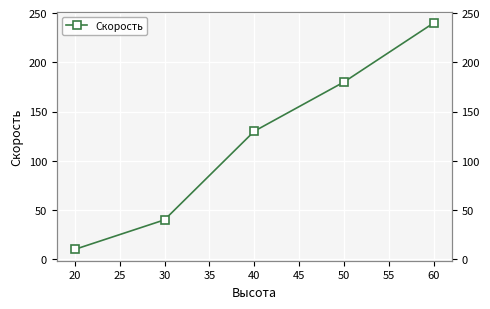

True or false: the data has more than 0 interior local peaks.

False